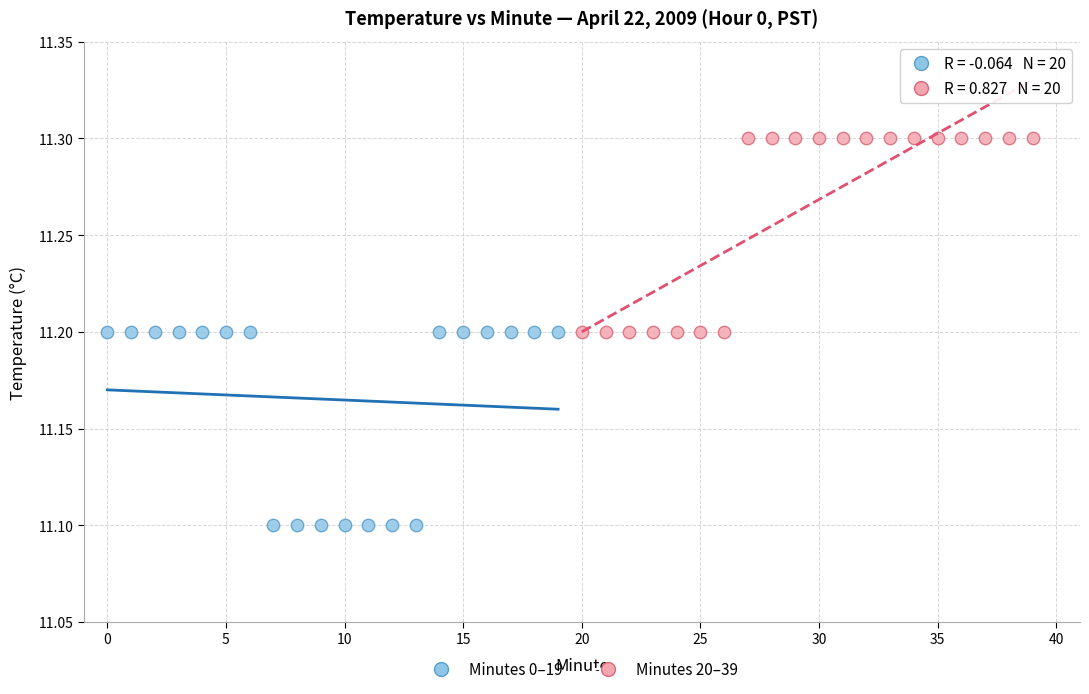

Which series reaches the minimum Y coordinate?

Minutes 0–19